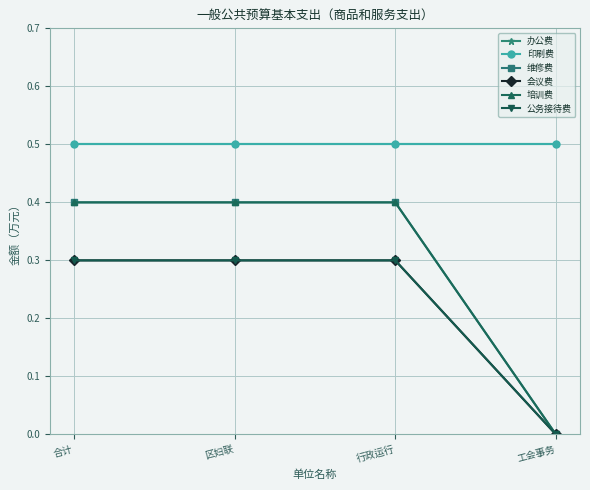

What is the highest value of the 会议费 series?

0.3